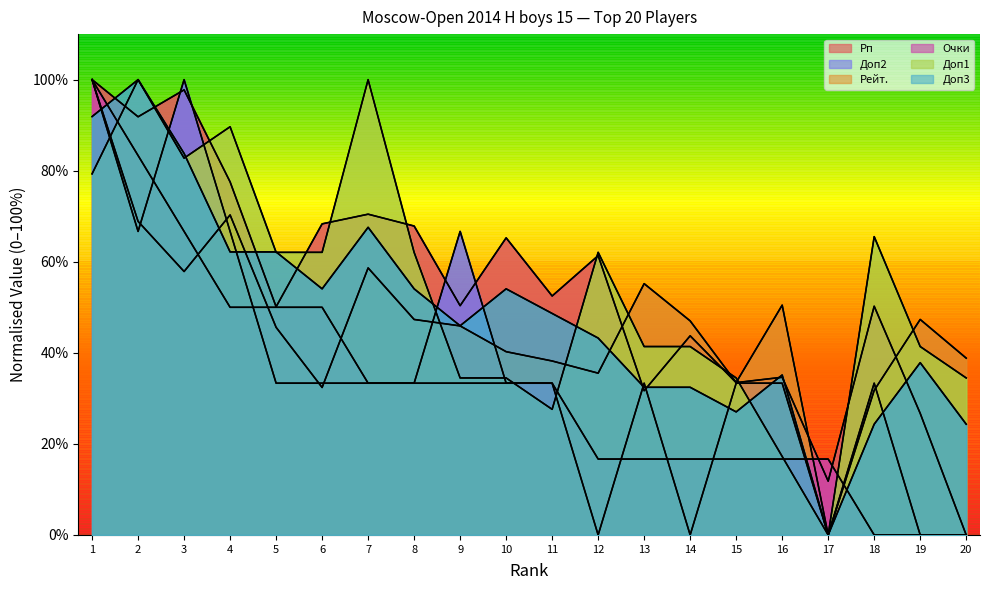

How many lines are shown in the chart?

6